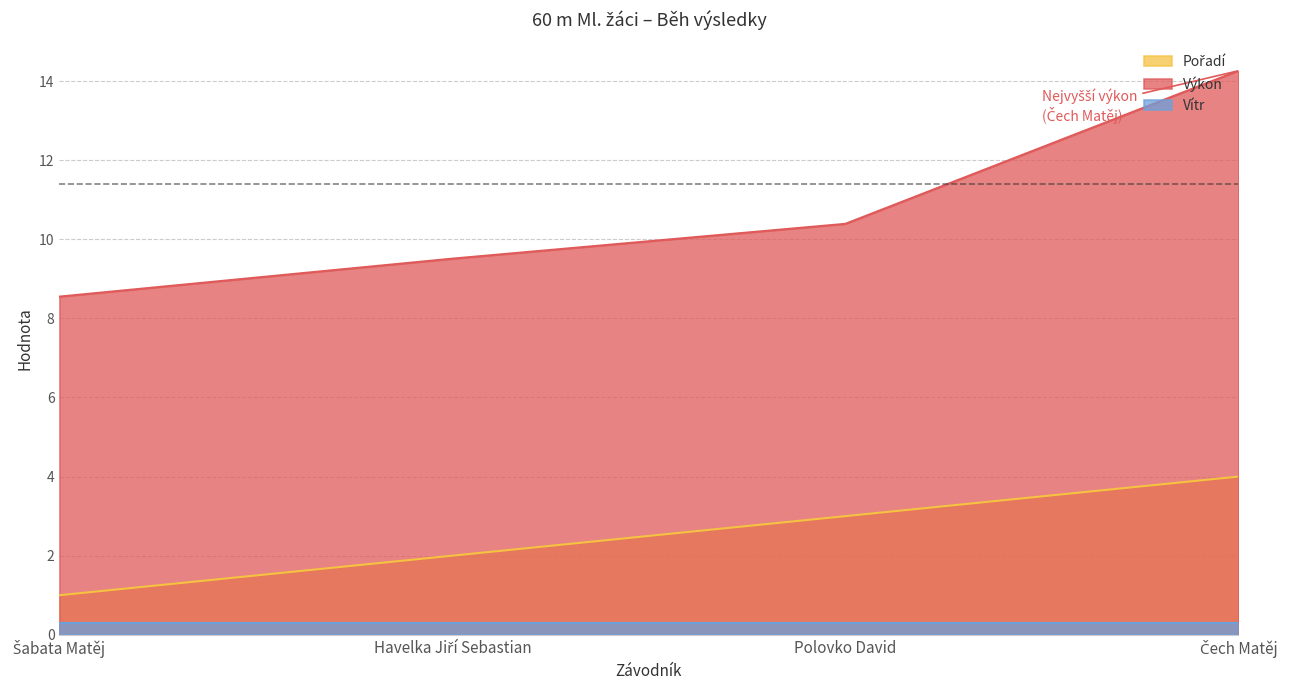

What is the difference between the maximum and minimum values in the Výkon series?

5.7